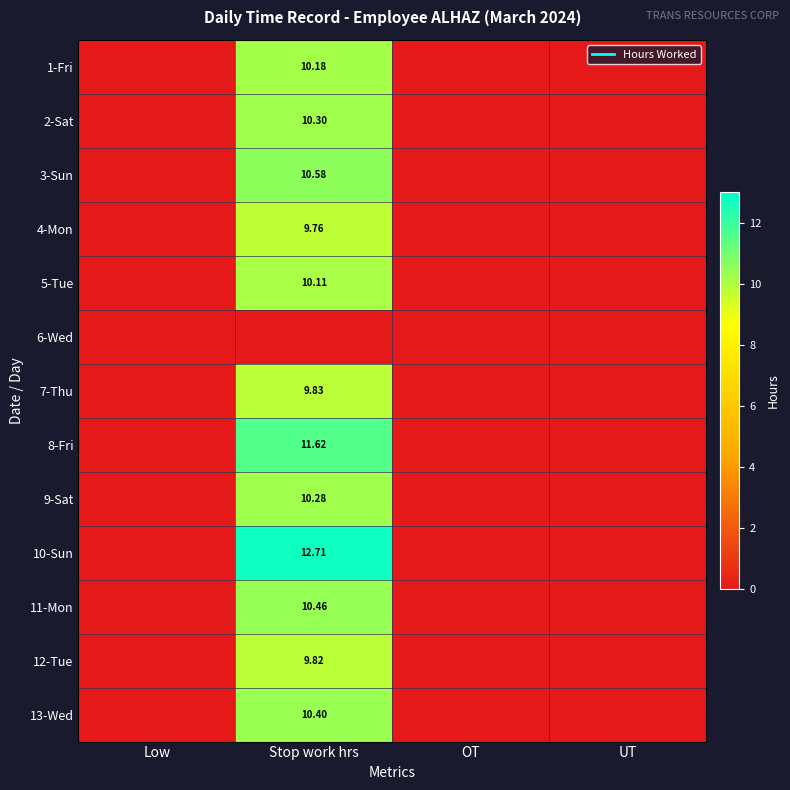

The 9-Sat series shows -4.8 at UT. True or false?

False